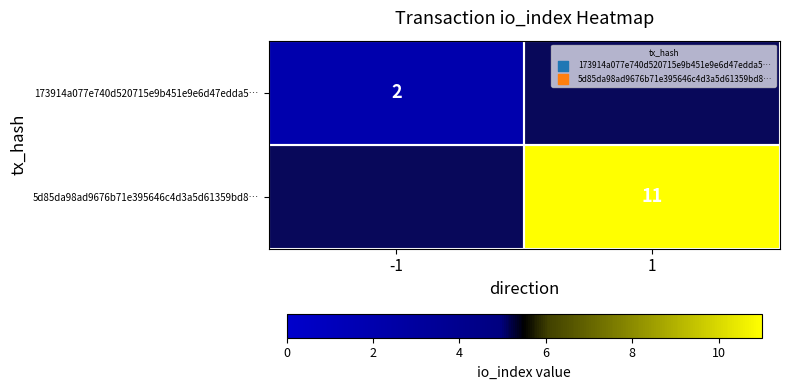

Is it true that 173914a077e740d520715e9b451e9e6d47edda5… equals 0 at -1?

False